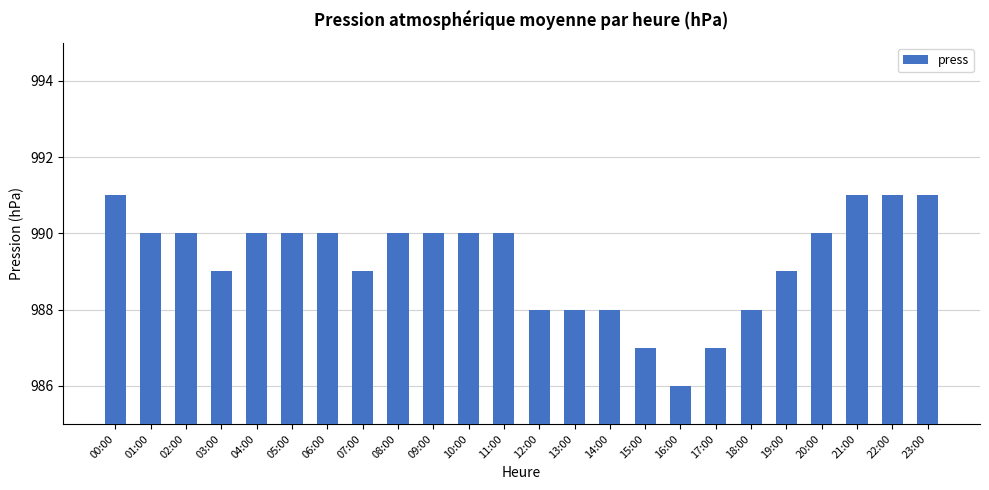

Reading left to right, what are all the values shown in this chart?

00:00=991	01:00=990	02:00=990	03:00=989	04:00=990	05:00=990	06:00=990	07:00=989	08:00=990	09:00=990	10:00=990	11:00=990	12:00=988	13:00=988	14:00=988	15:00=987	16:00=986	17:00=987	18:00=988	19:00=989	20:00=990	21:00=991	22:00=991	23:00=991